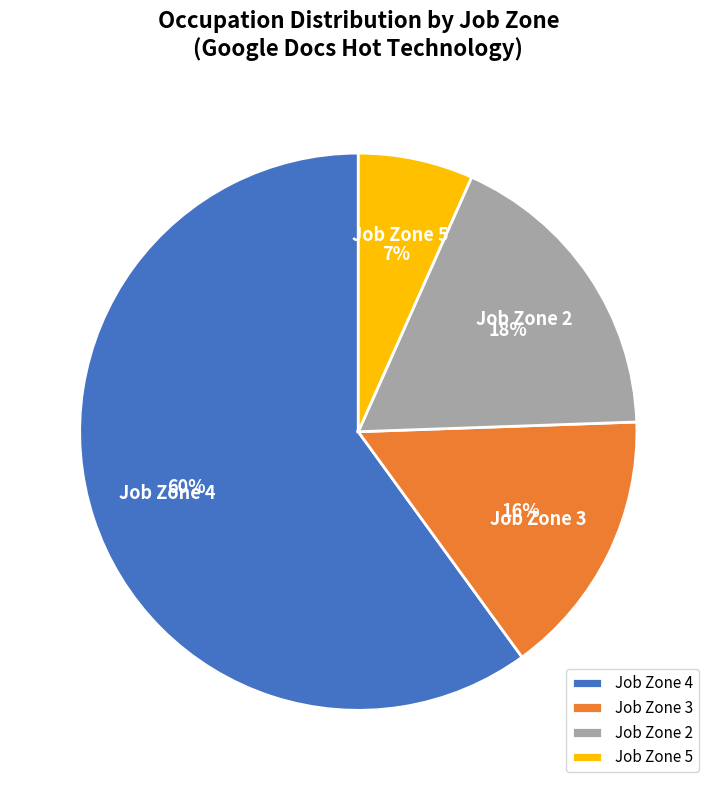

Between Job Zone 3 and Job Zone 5, which is larger?

Job Zone 3